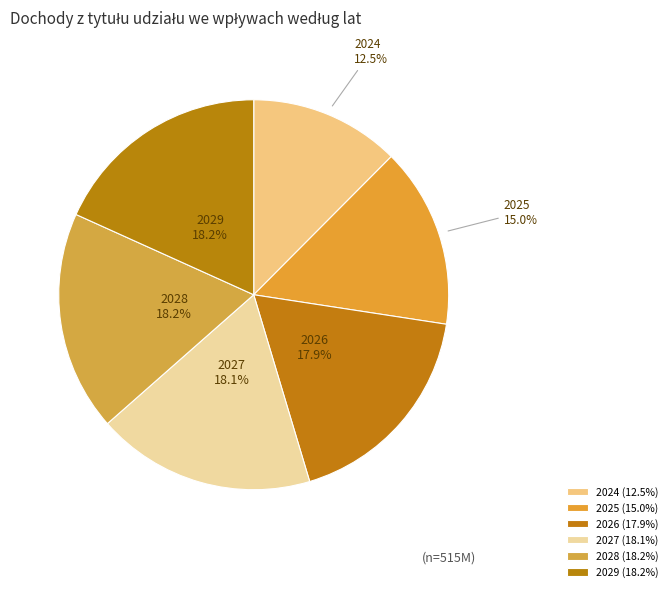

What is the ratio of the value at 2029 to the value at 2028?

1.0